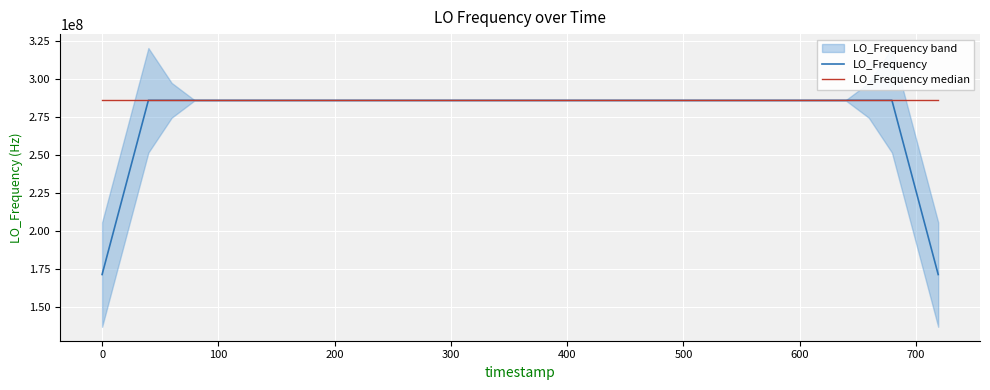

Where does the LO_Frequency series first go above 286046999?

100